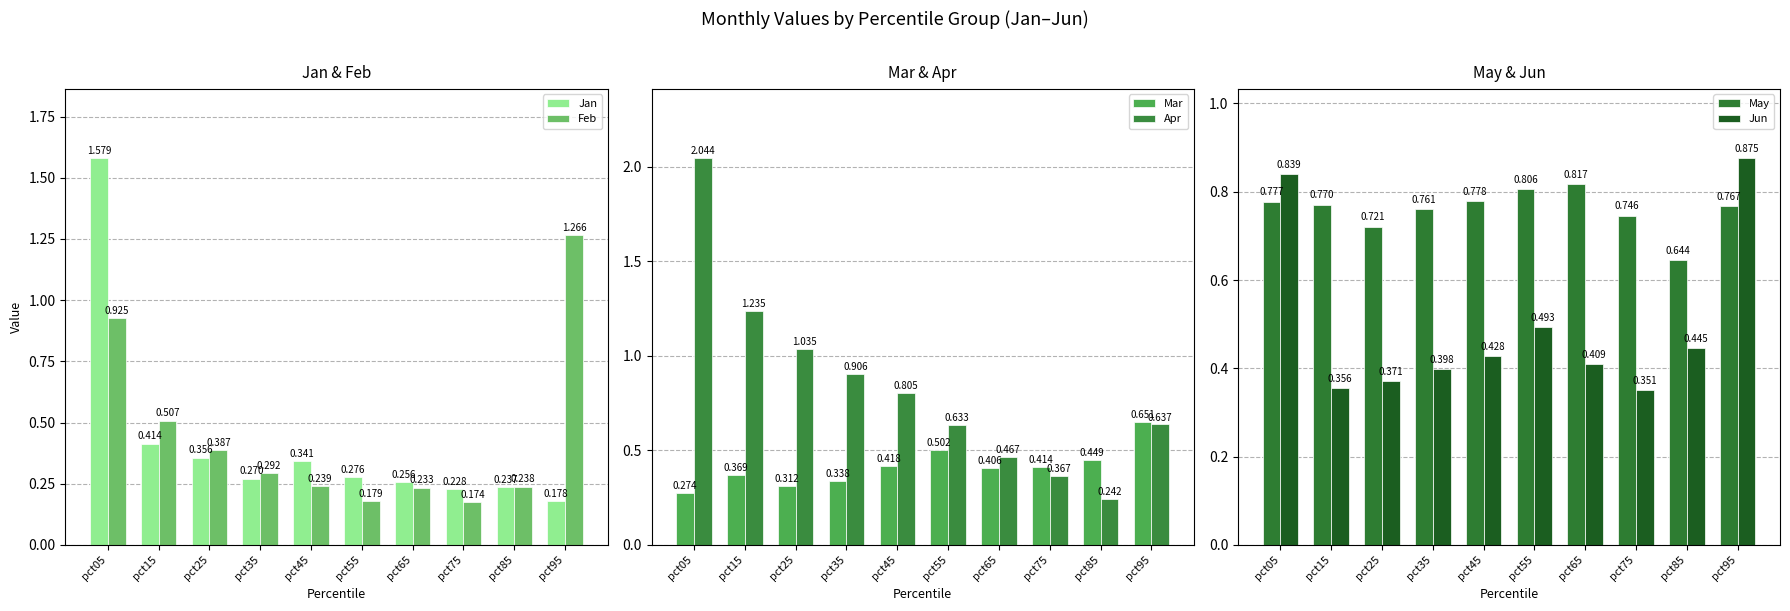

What is the difference between the maximum and second lowest values in the Jan series?

1.4